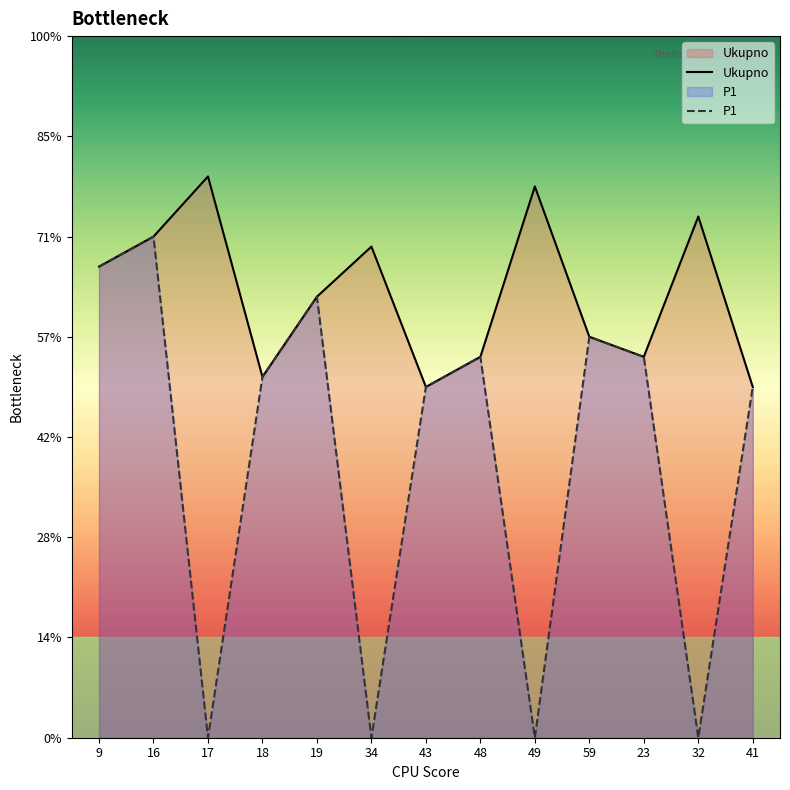

How many positive values does the P1 series have?

9